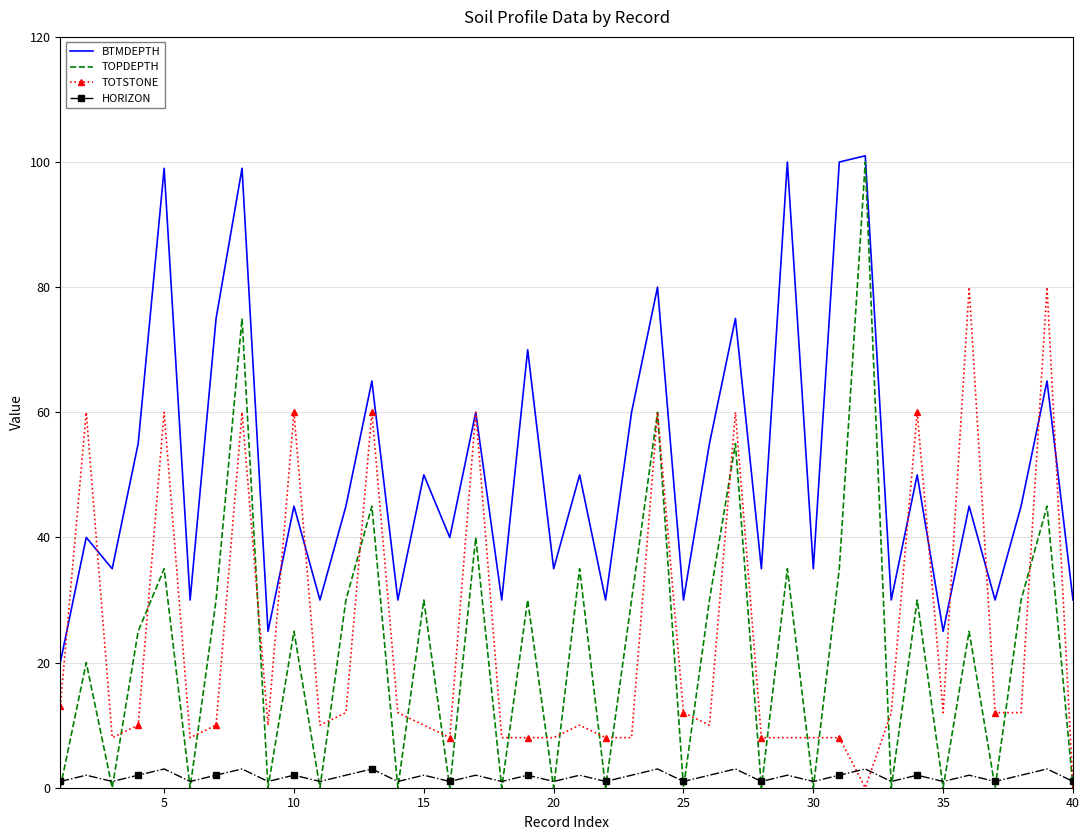

True or false: BTMDEPTH and HORIZON intersect in this chart.

False